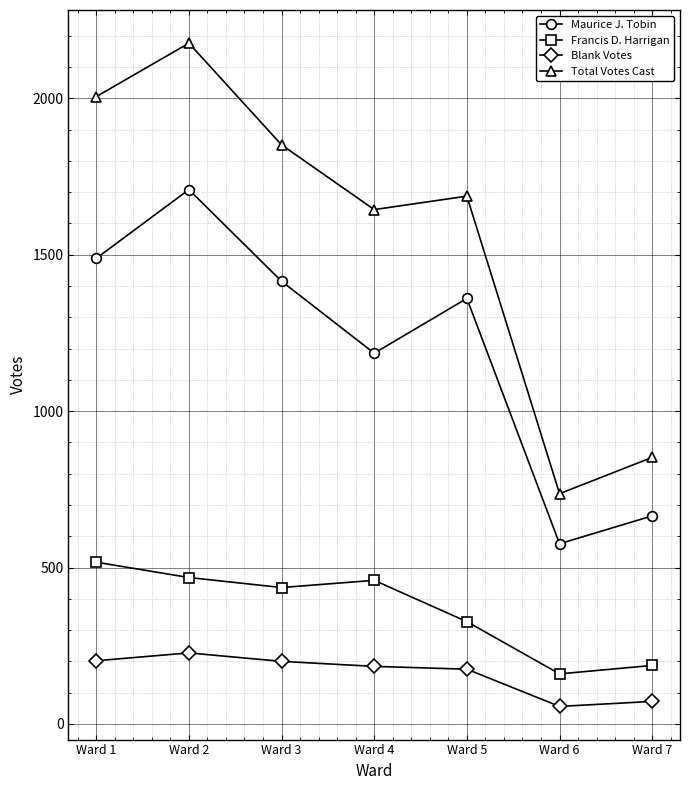

What is the total value across all series at Ward 7?

1776